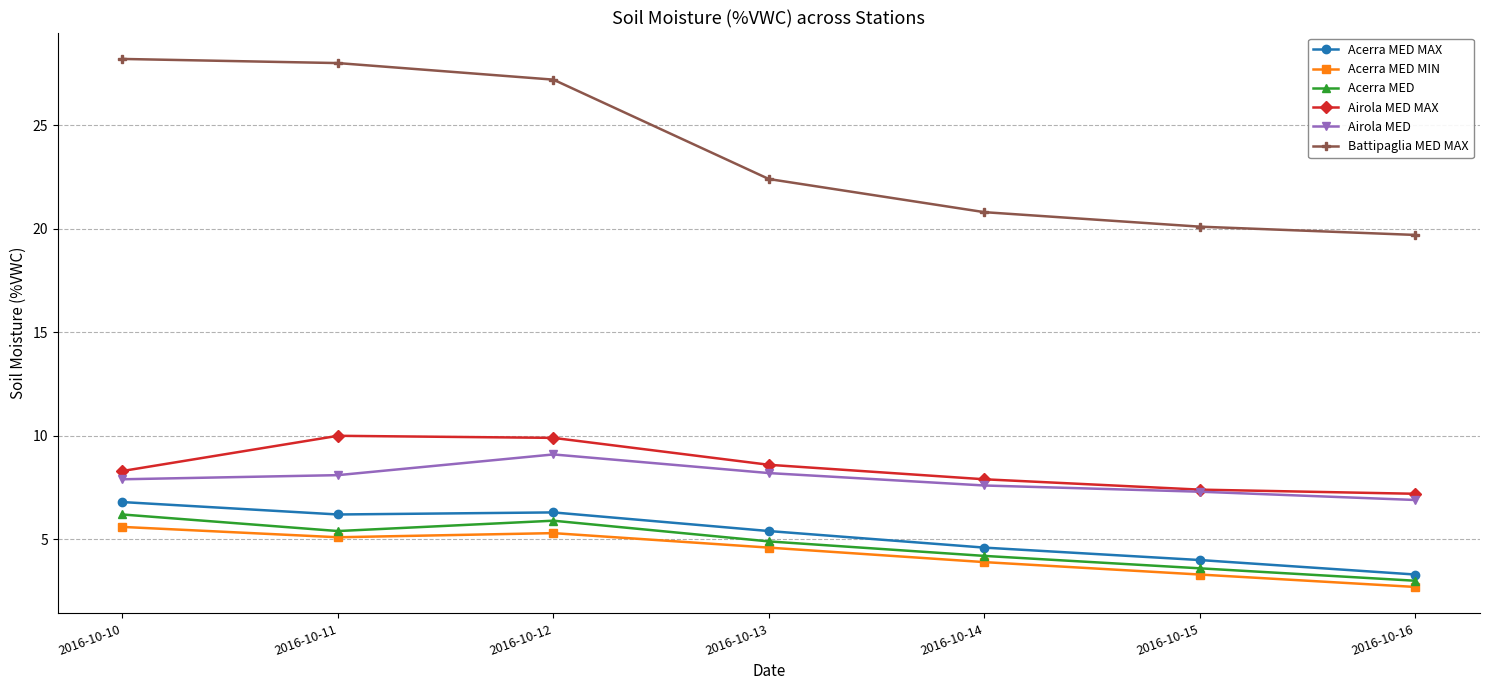

Count the number of data series in this chart.

6